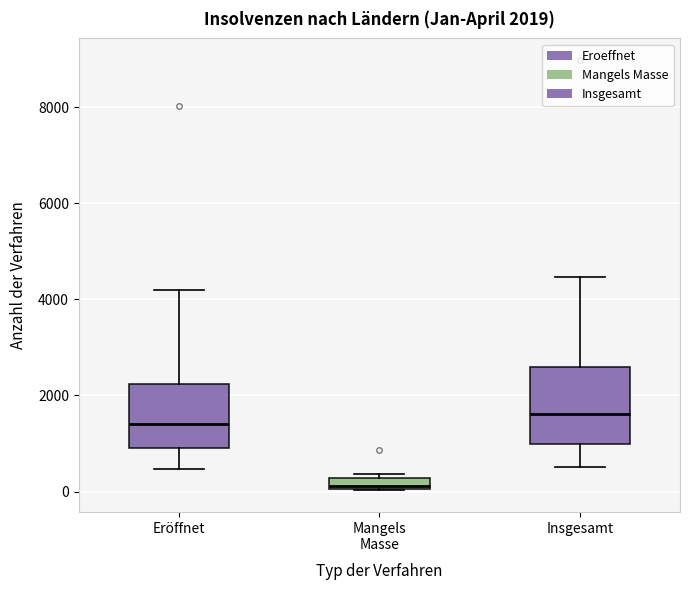

Which box is the tallest, from its lower edge to its upper edge?

Insgesamt